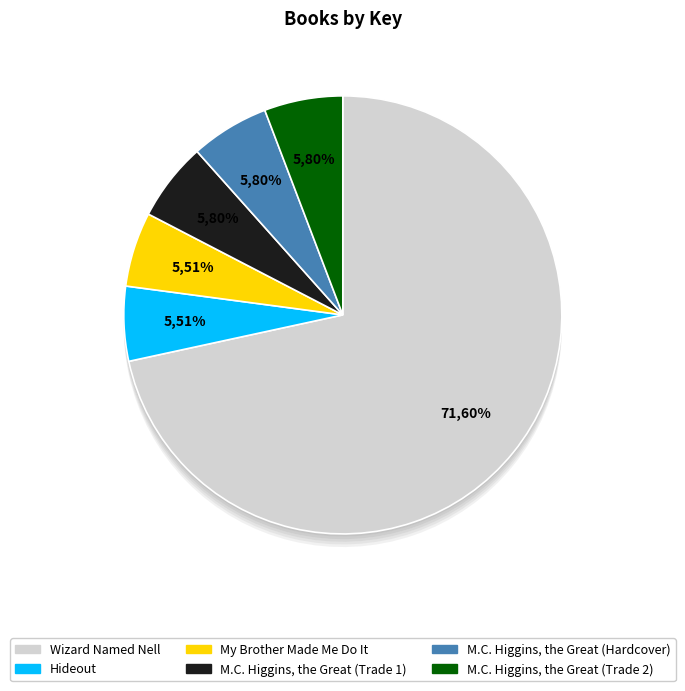

How many slices are in this pie chart?

6